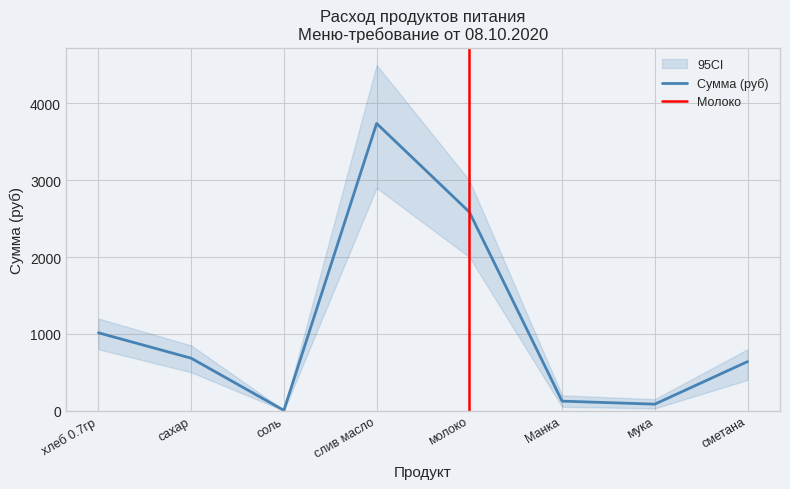

Where is the first local minimum for Общий расход?

соль